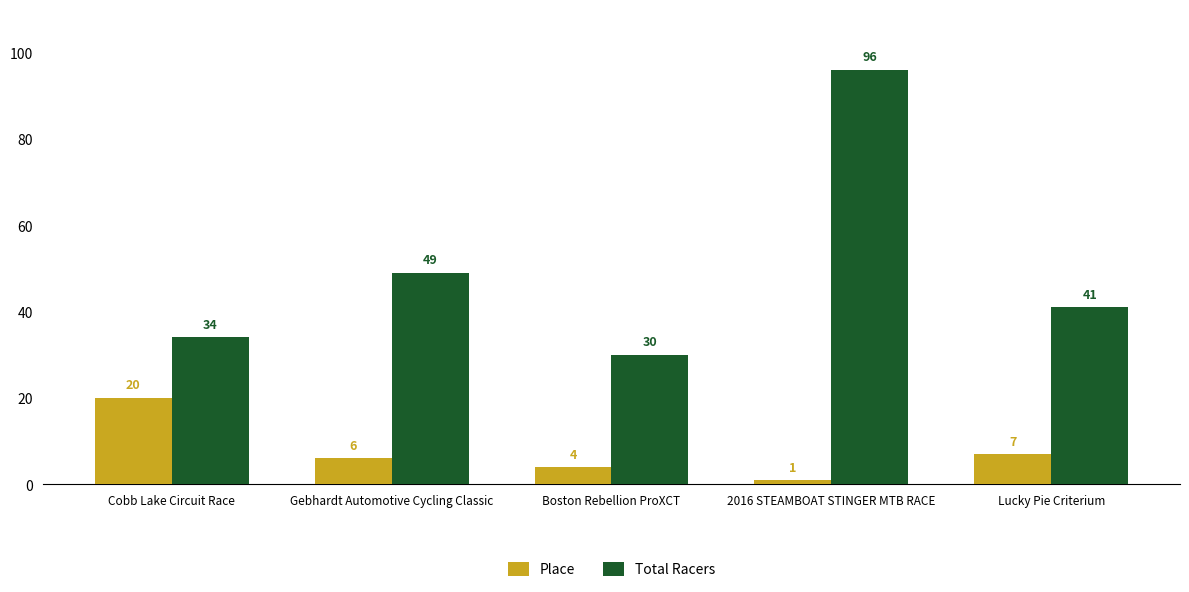

Reading right to left, list all the values displayed in this chart.

Place: Lucky Pie Criterium=7	2016 STEAMBOAT STINGER MTB RACE=1	Boston Rebellion ProXCT=4	Gebhardt Automotive Cycling Classic=6	Cobb Lake Circuit Race=20
Total Racers: Lucky Pie Criterium=41	2016 STEAMBOAT STINGER MTB RACE=96	Boston Rebellion ProXCT=30	Gebhardt Automotive Cycling Classic=49	Cobb Lake Circuit Race=34